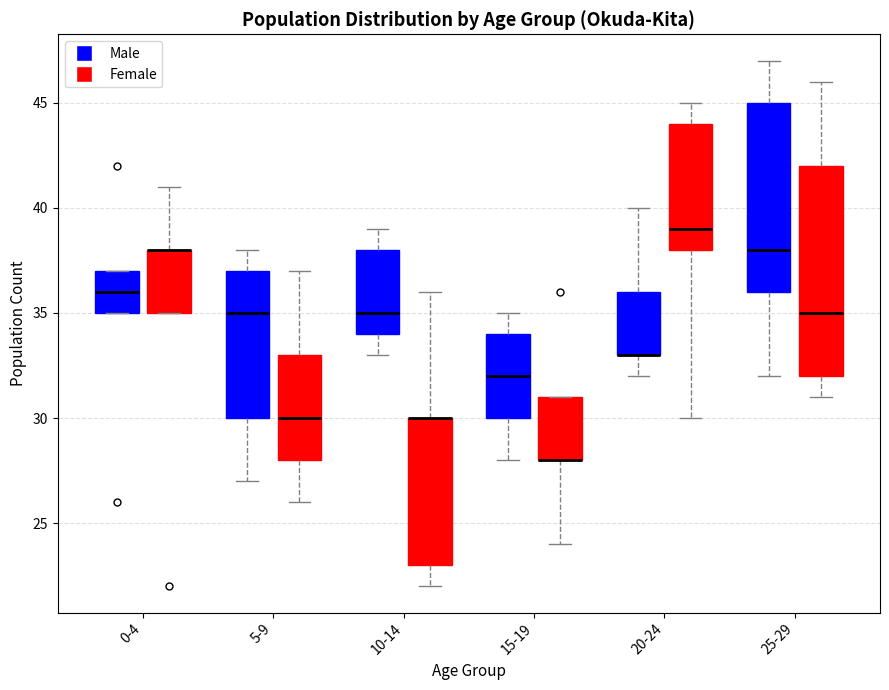

Comparing the boxes themselves (not the whiskers), which one is the tallest?

25-29 (Female)